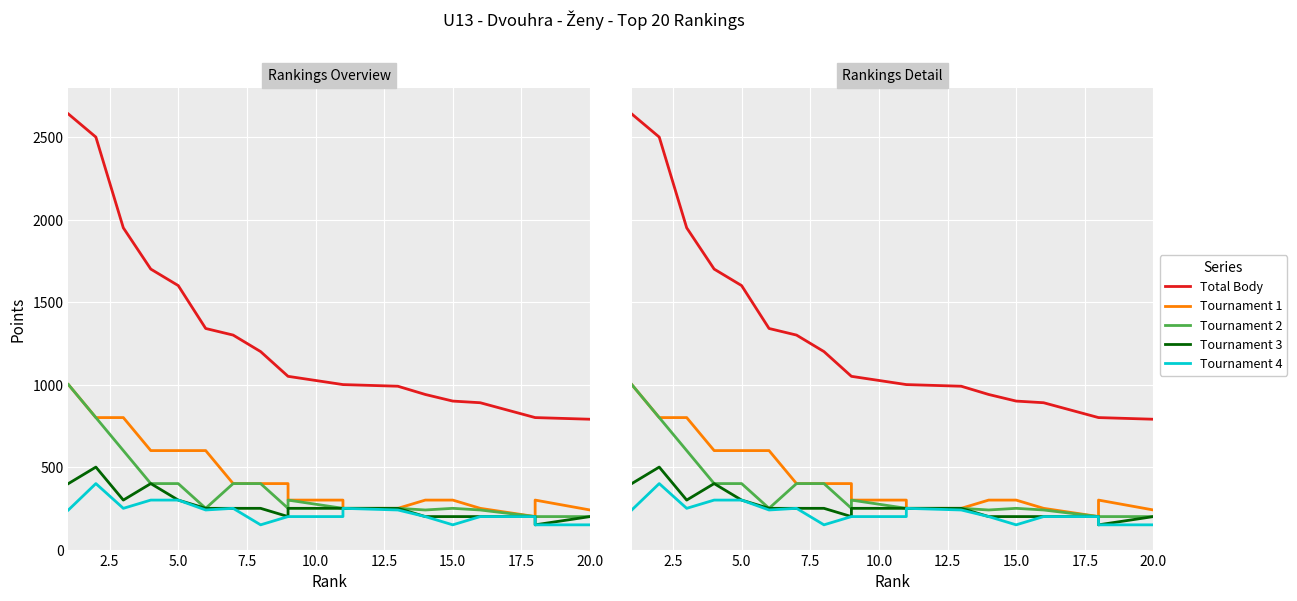

True or false: Total Body and Tournament 1 intersect in this chart.

False